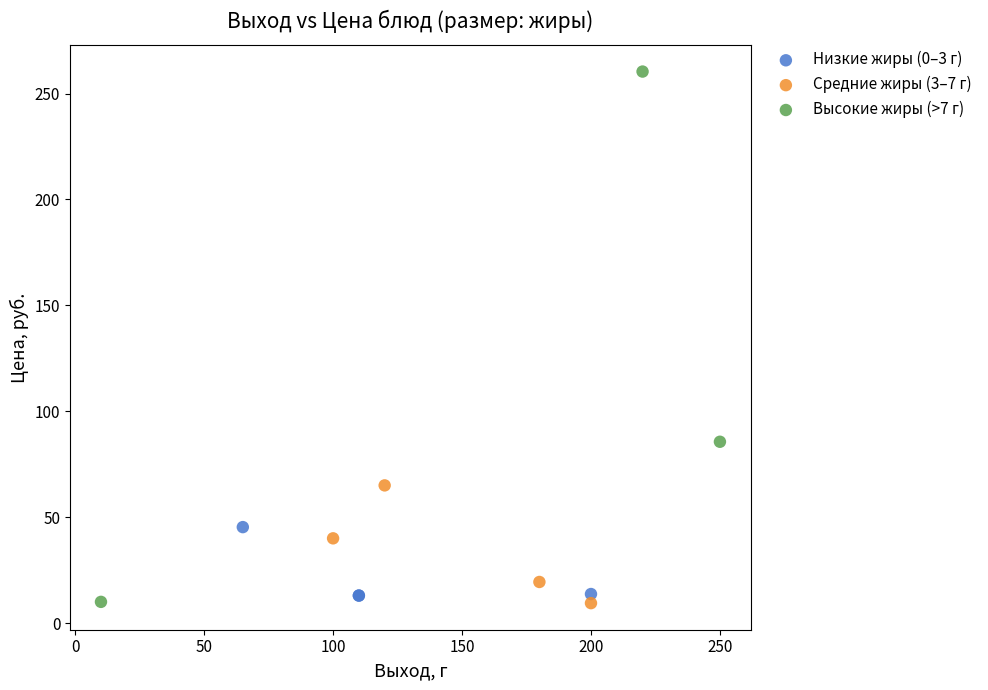

Which series reaches the maximum Y coordinate?

Высокие жиры (>7 г)